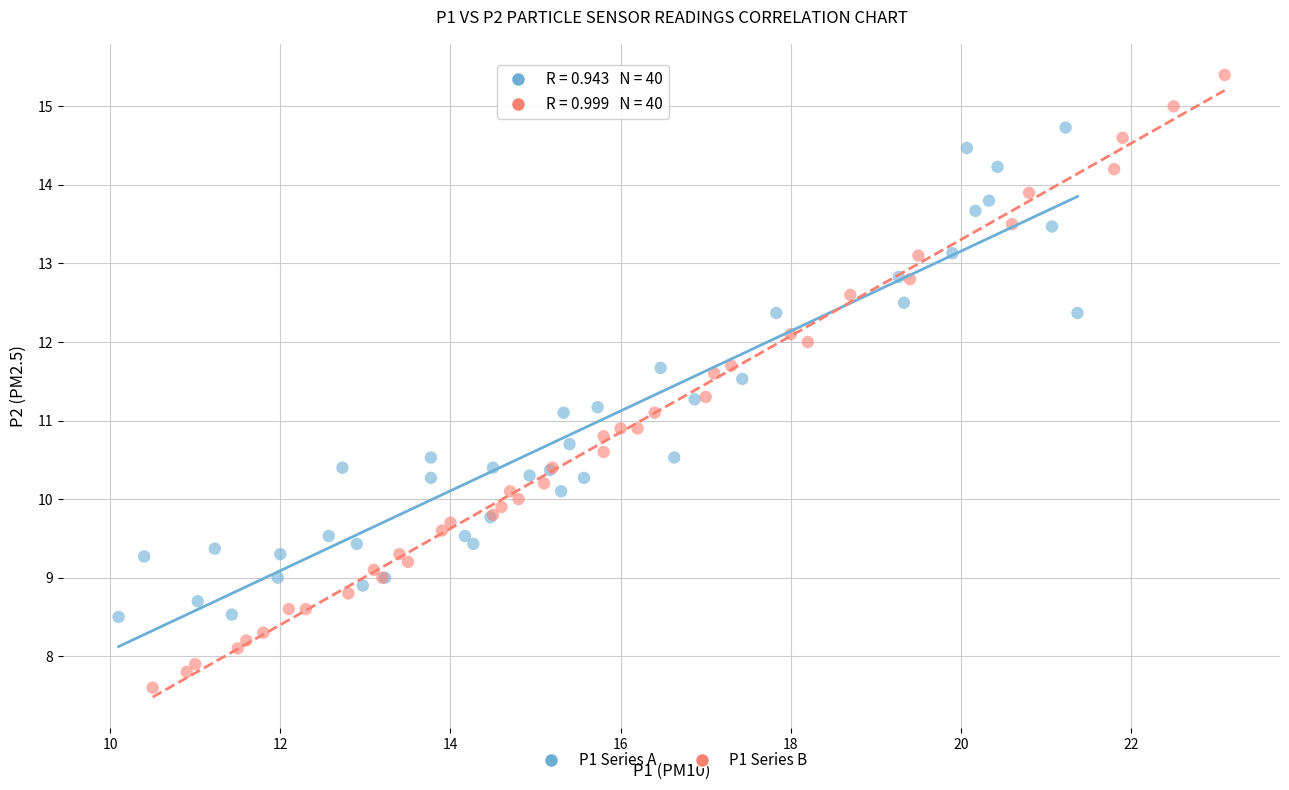

Which series reaches the maximum Y coordinate?

P1 Series B